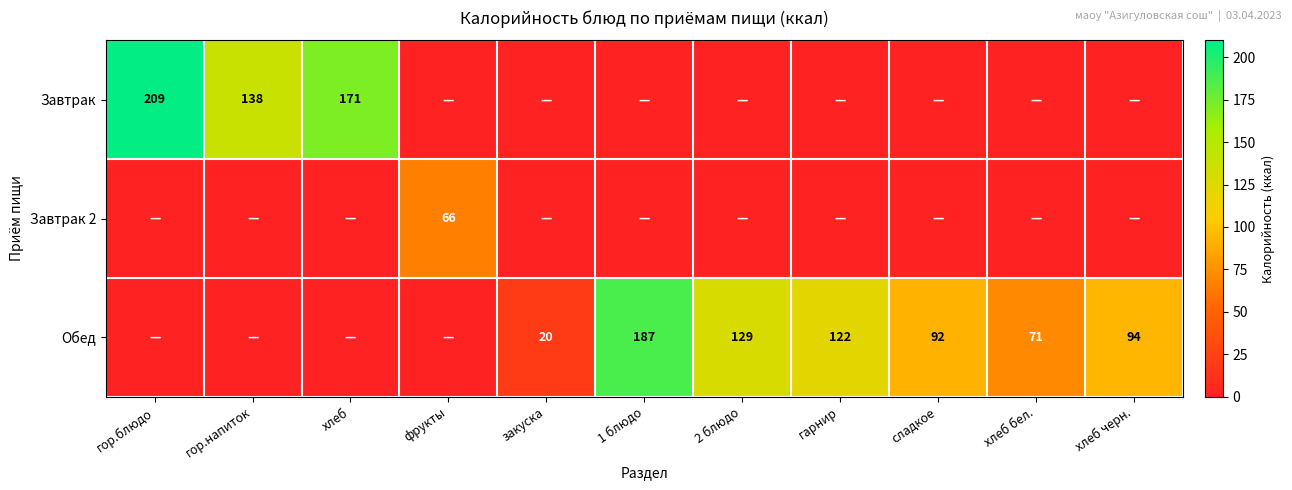

How many distinct data groups are displayed?

3